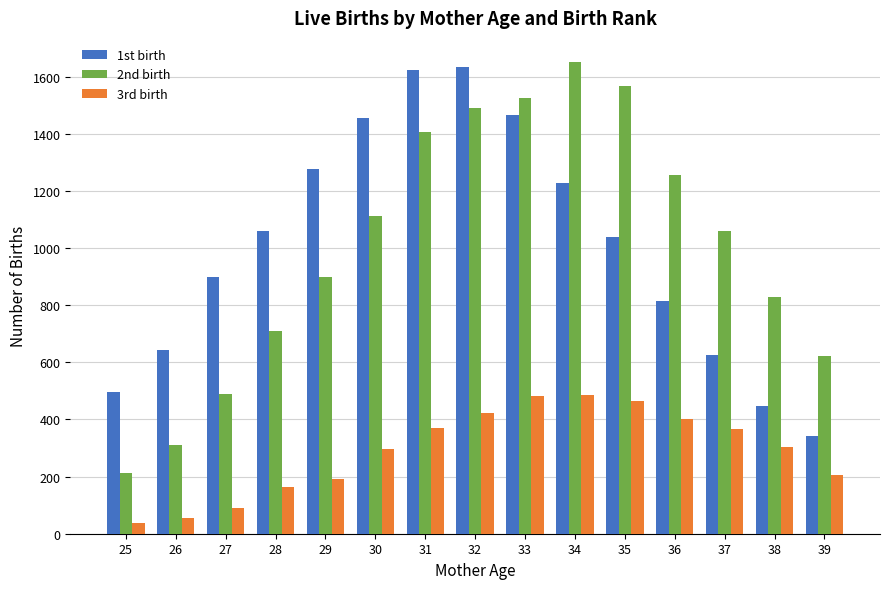

Is it true that 3rd birth equals 167 at 34?

False